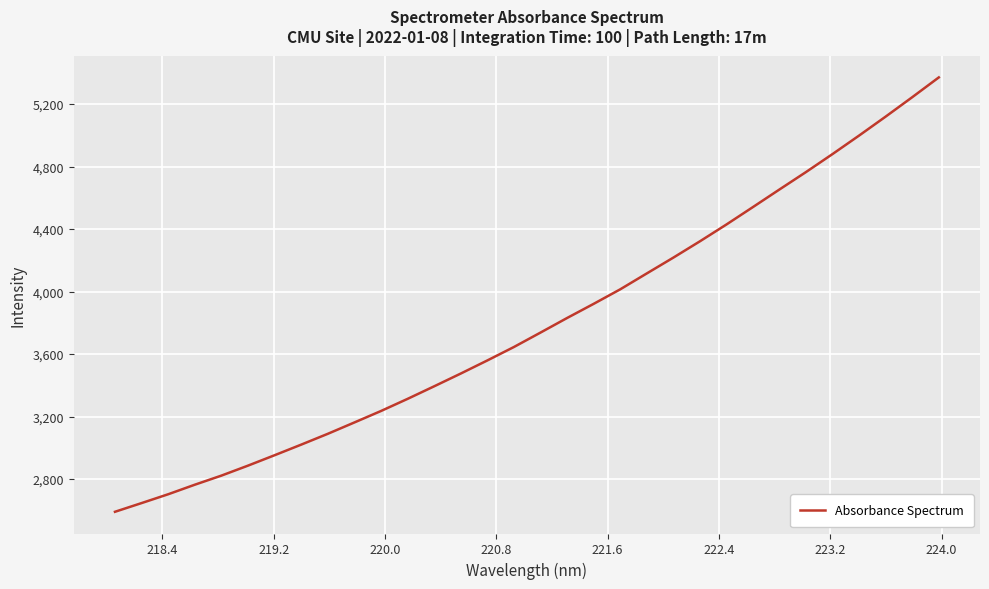

What is the smallest value displayed?

2590.3